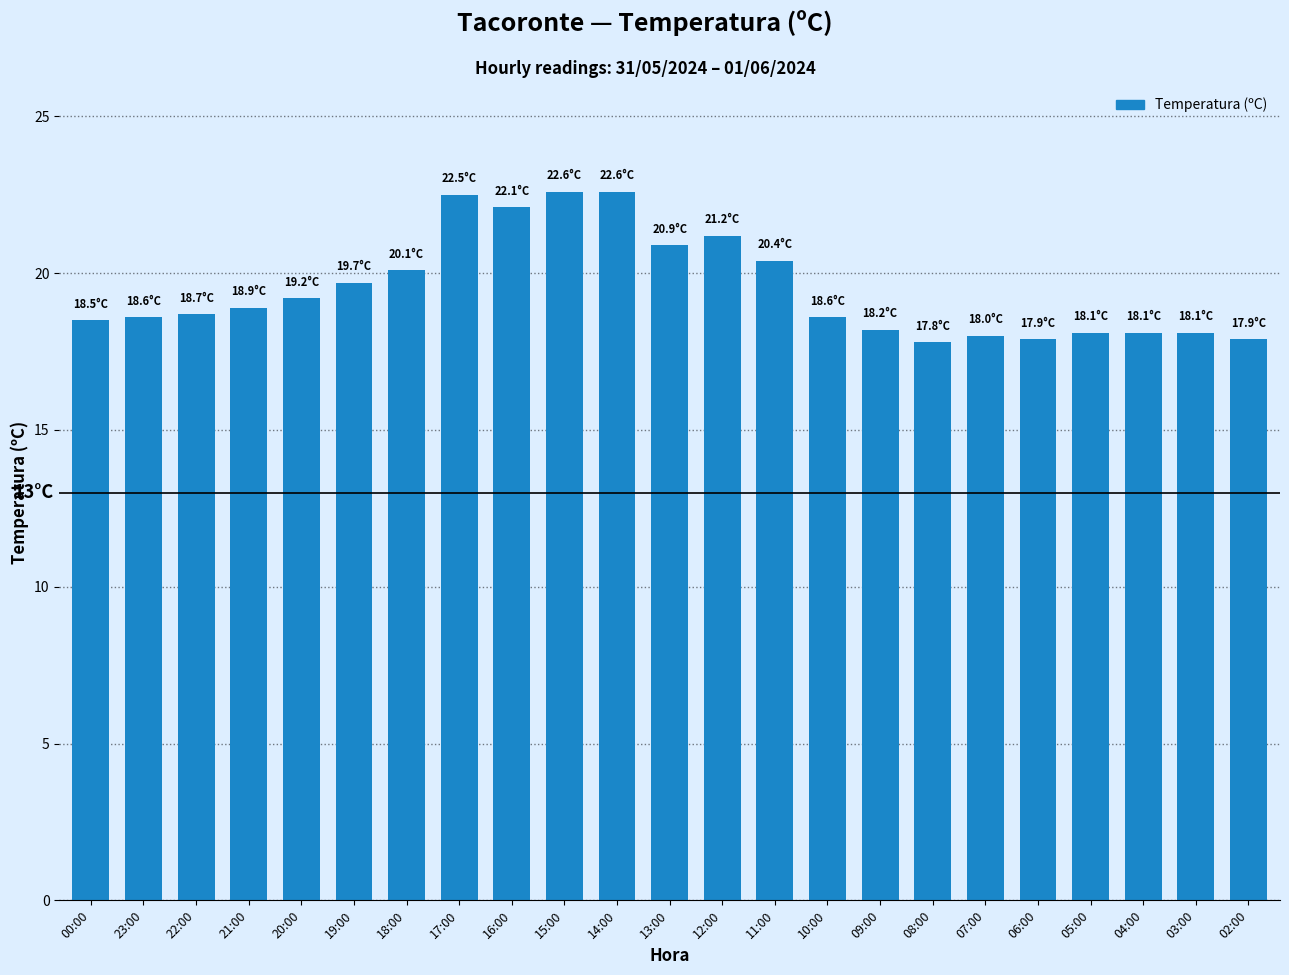

Approximately how many times larger is the value at 06:00 compared to 05:00?

1.0